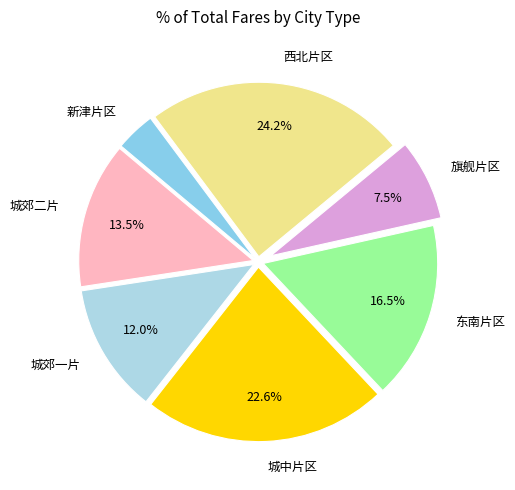

Does any single category account for the majority?

No